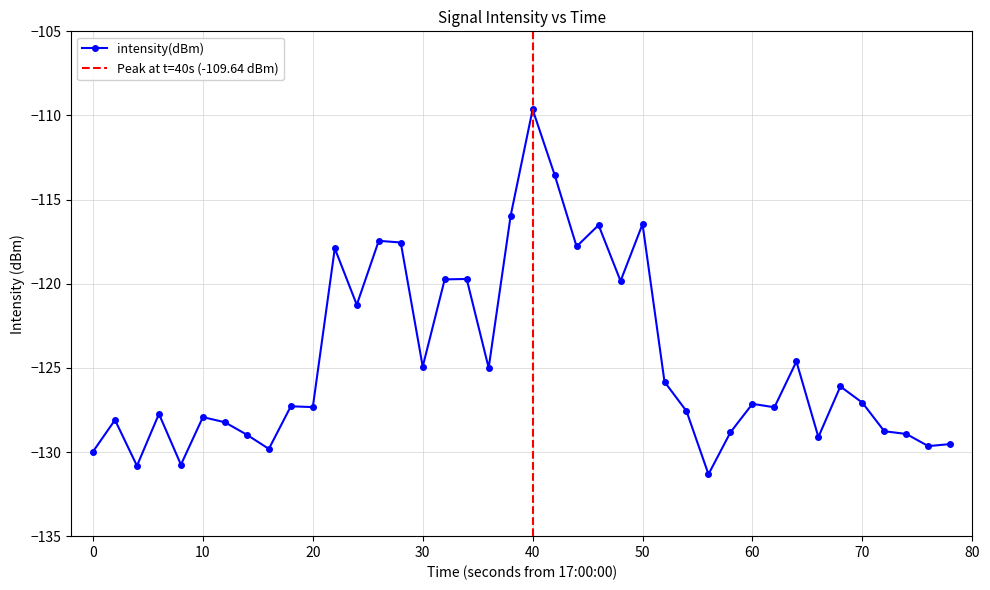

What is the sum of all values?

-4982.0